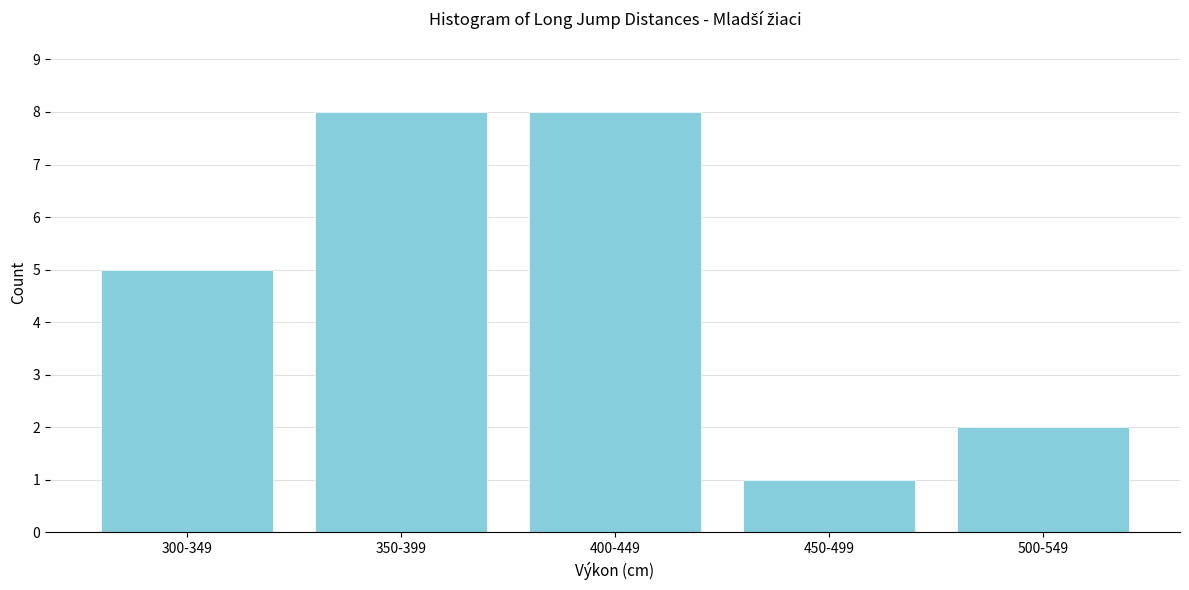

Reading left to right, transcribe all the data shown in this chart.

300-349=5	350-399=8	400-449=8	450-499=1	500-549=2